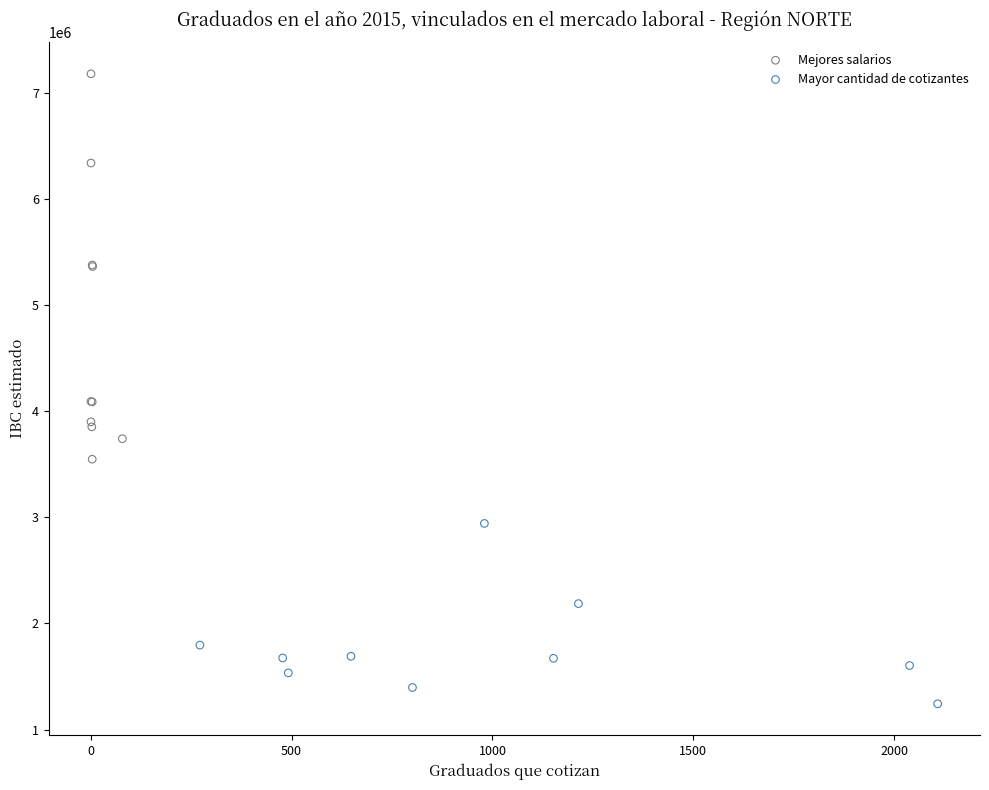

Which series reaches the minimum Y coordinate?

Mayor cantidad de cotizantes